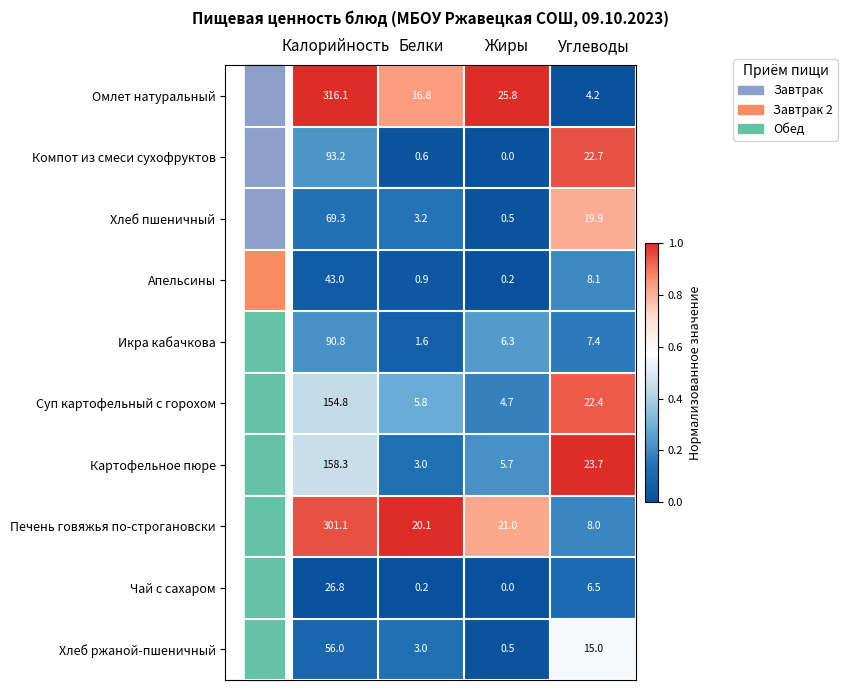

What is the greatest value displayed?

316.1